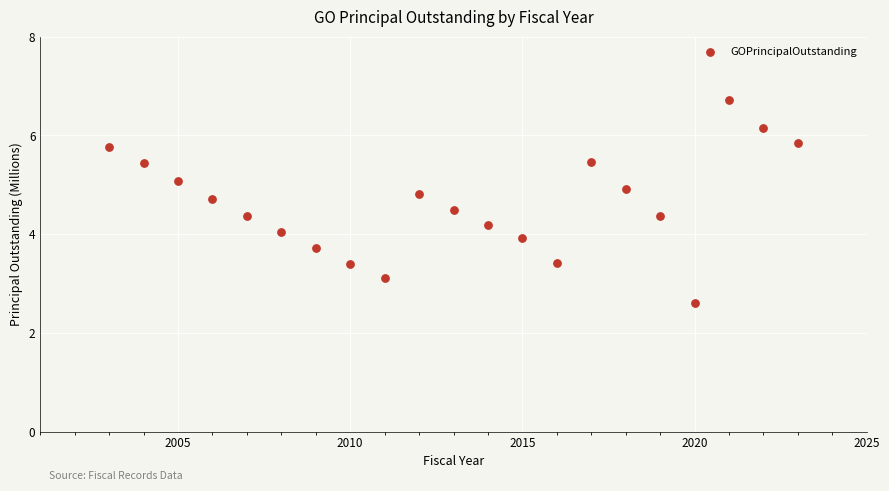

What is the range of X values (max minus min)?

20.0